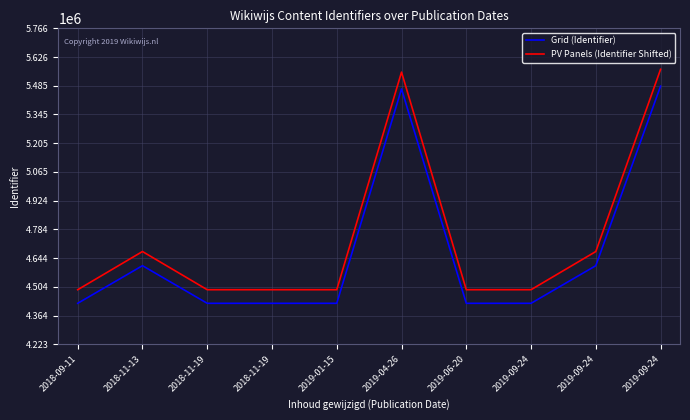

Is it true that Grid (Identifier) equals 4423294.0 at 2019-09-24?

True